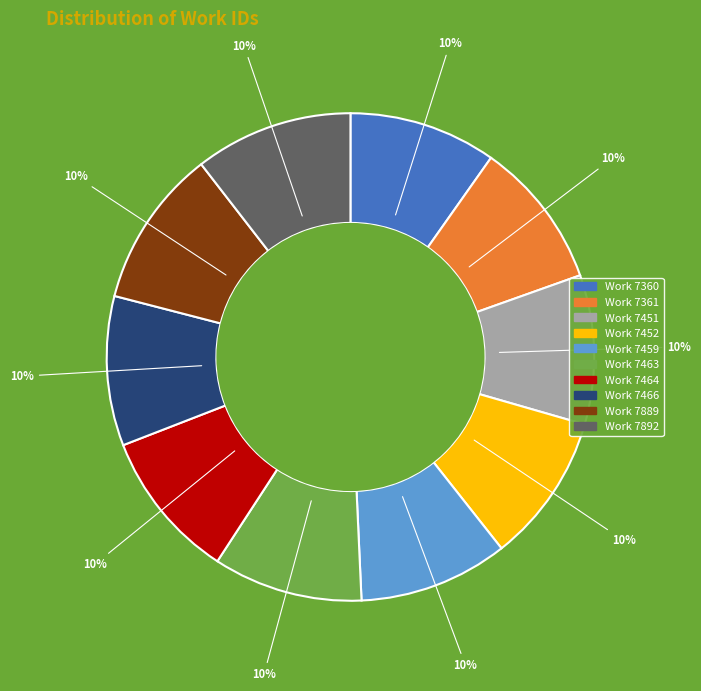

What is the ratio of the value at Work 7360 to the value at Work 7459?

1.0